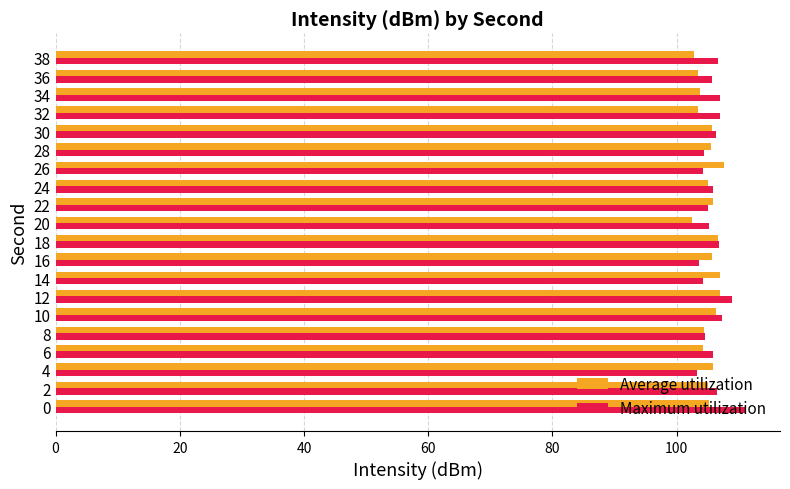

What is the minimum value for Average utilization?

102.4